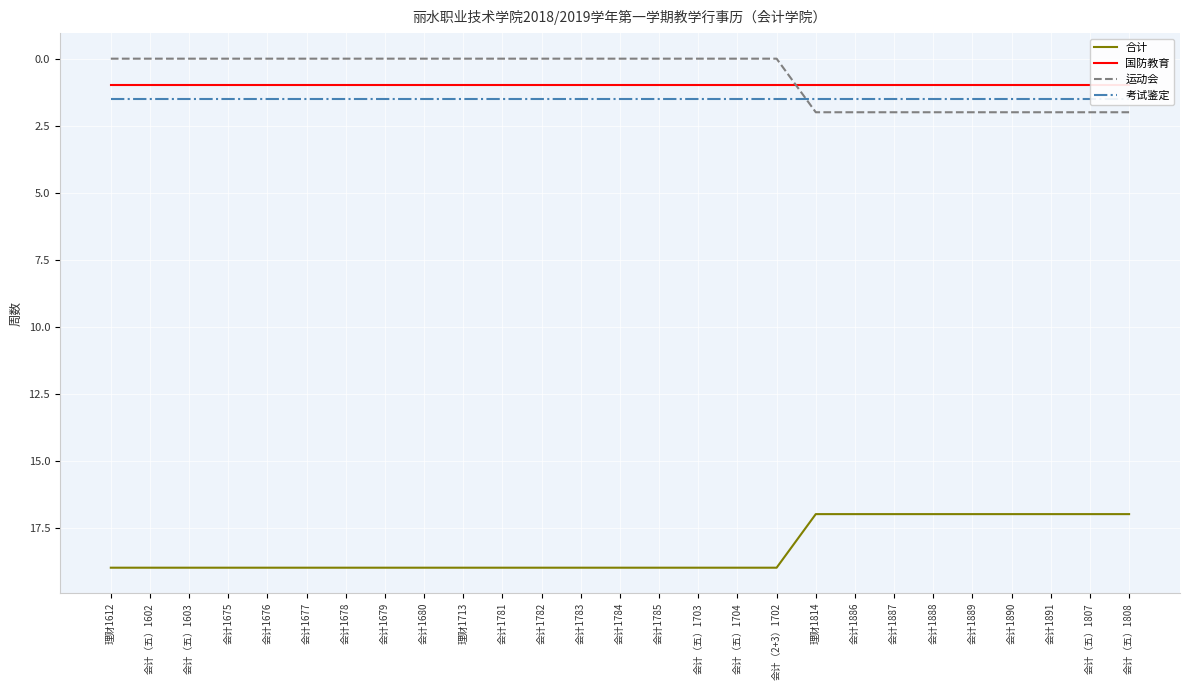

Does the chart display data point markers on the line(s)?

No